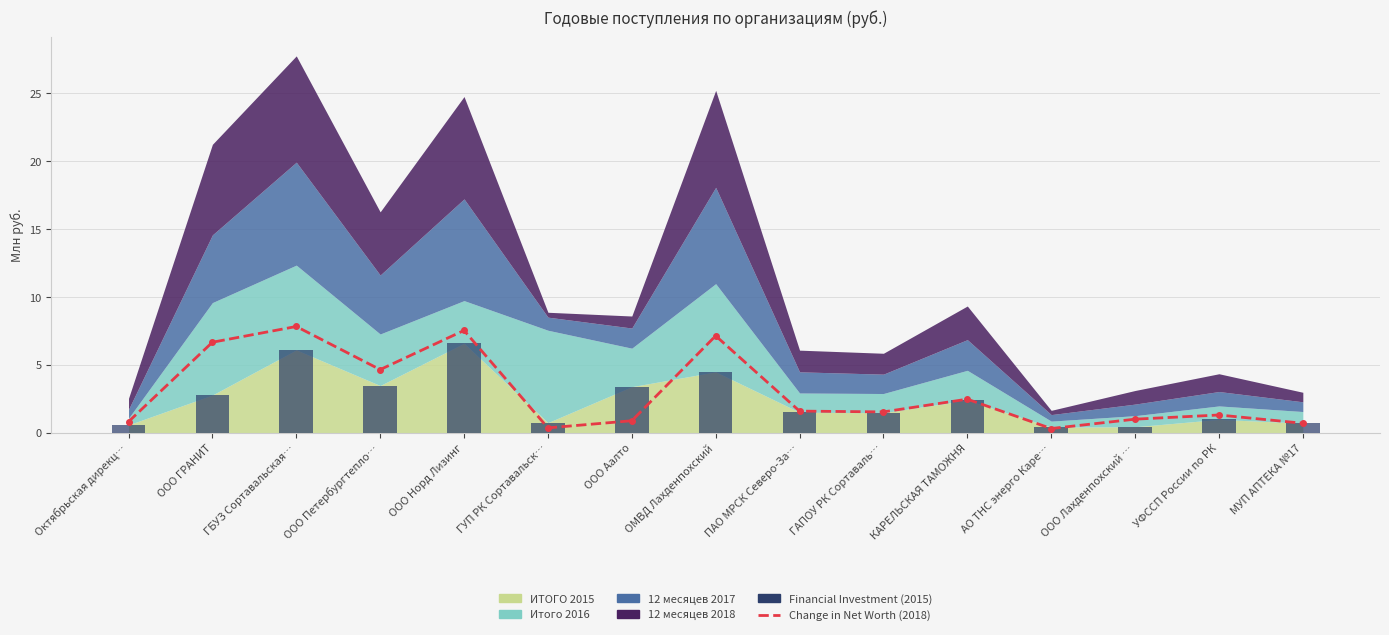

At which category is the sum across all series the highest?

ООО Норд Лизинг